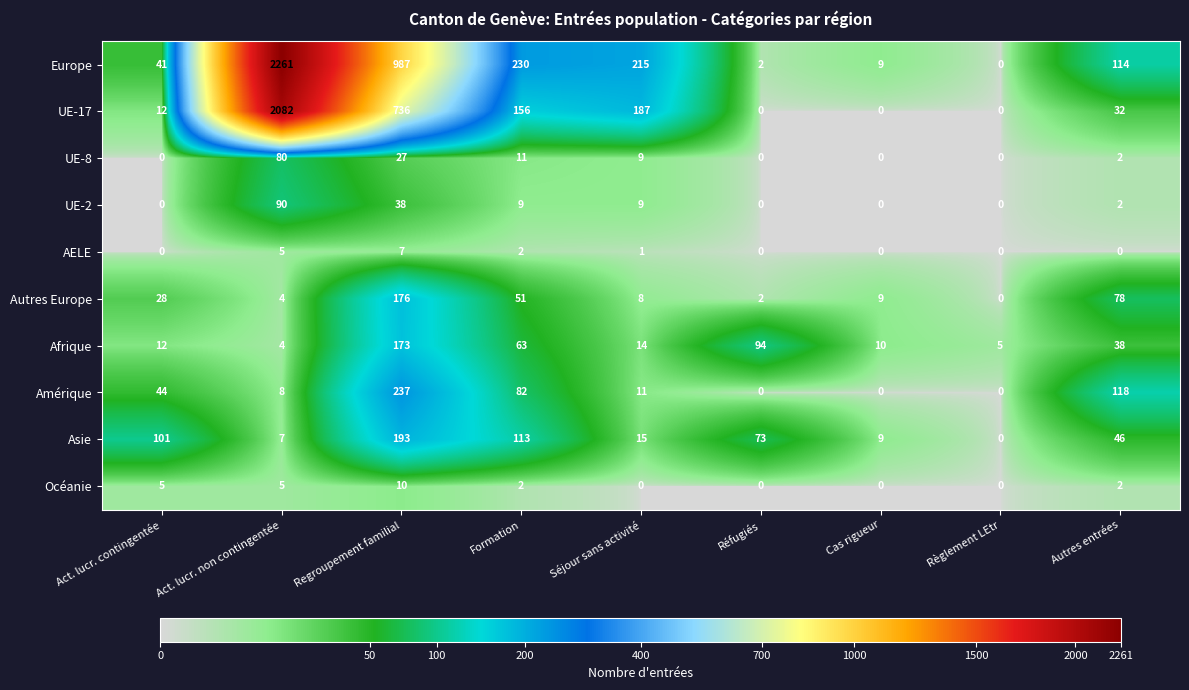

What is the sum of the Afrique values at Cas rigueur and Act. lucr. contingentée?

22